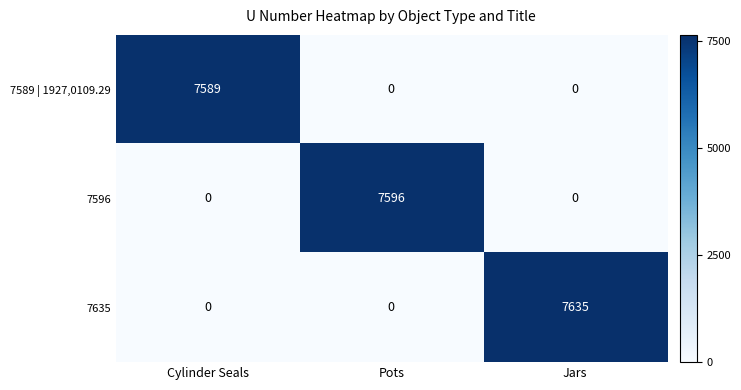

At which label does 7635 reach its peak?

Jars